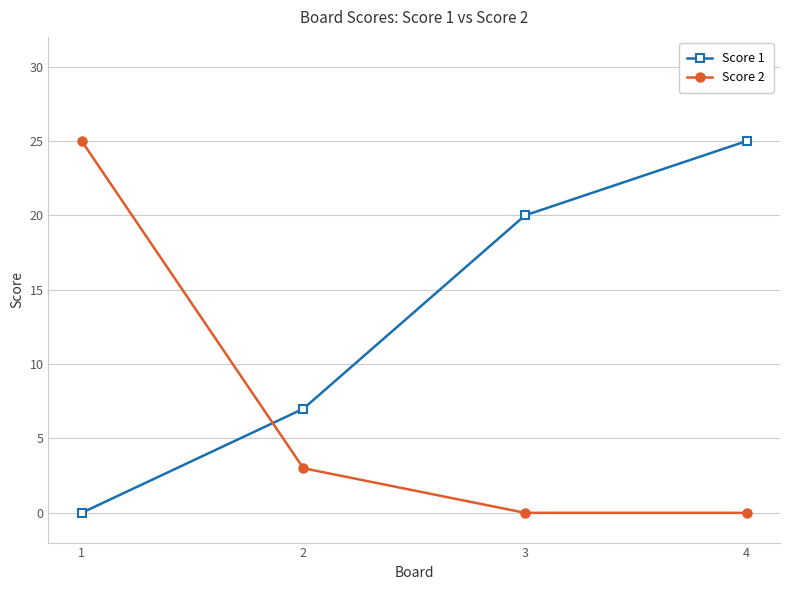

At which label does Score 1 reach its peak?

4